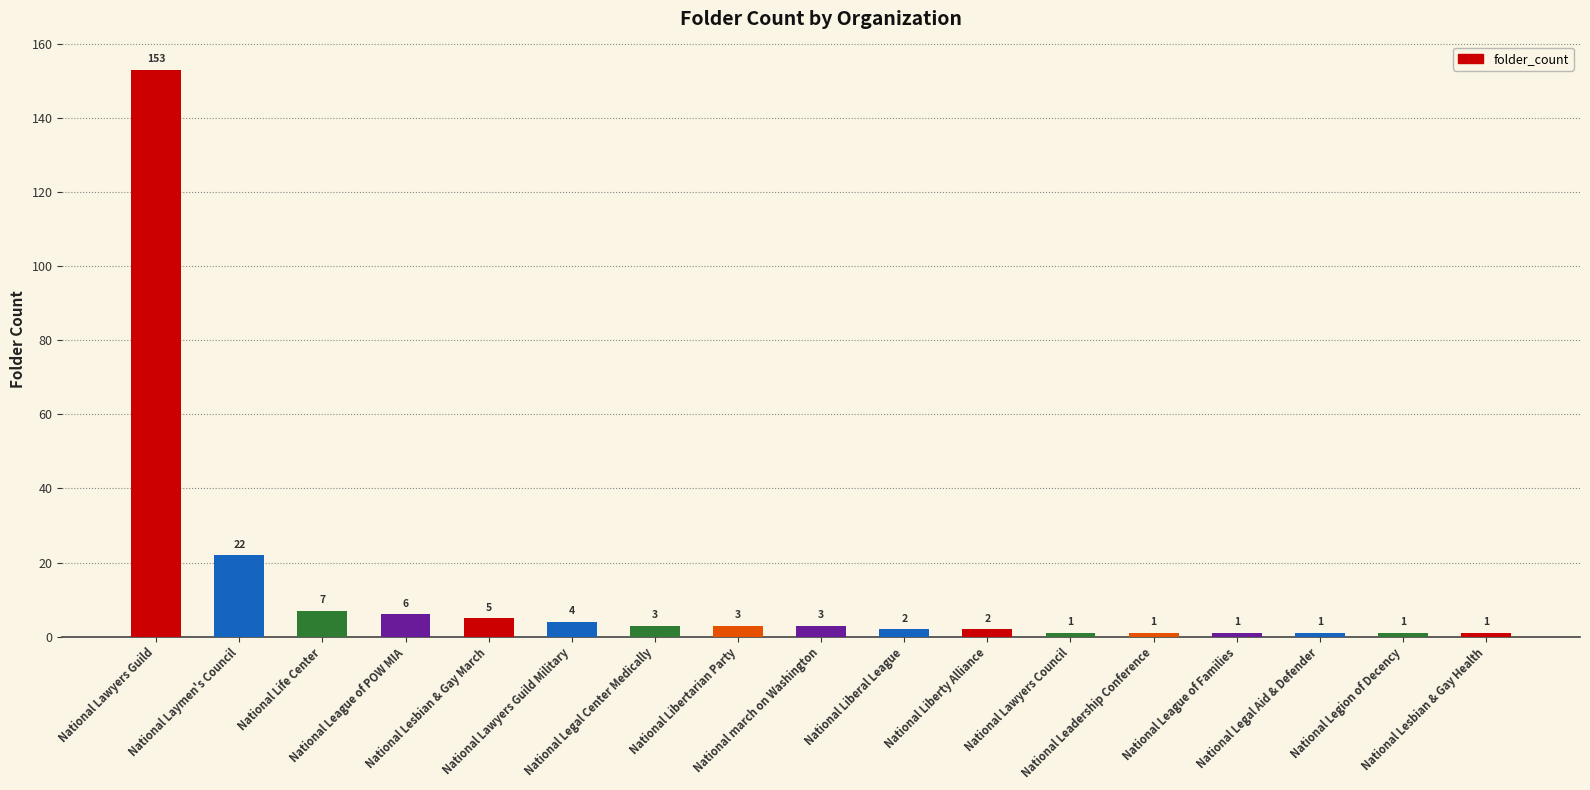

What is the label of the 15th bar from the left?

National Legal Aid & Defender